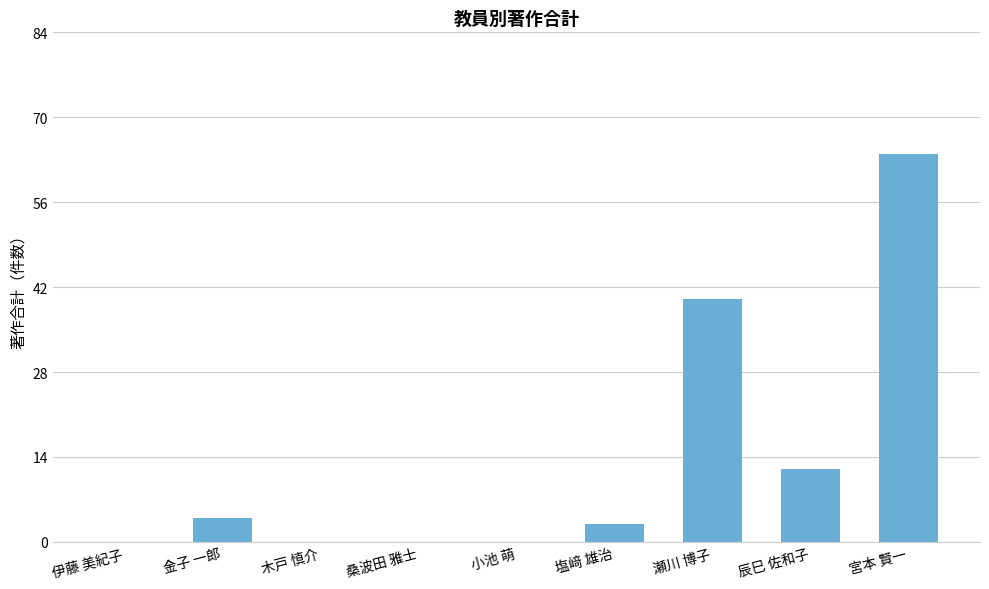

Is it true that the value at 宮本 賢一 is 64?

True